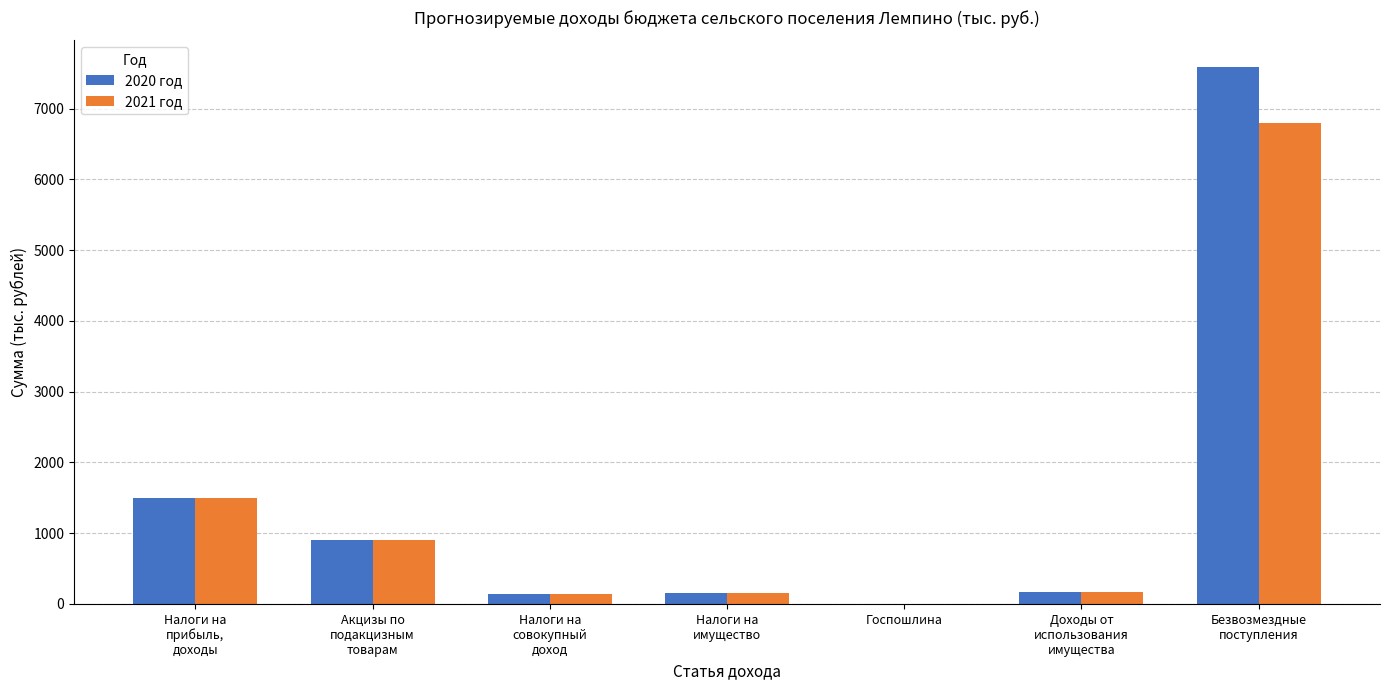

What are all the series names shown in the legend?

2020 год, 2021 год